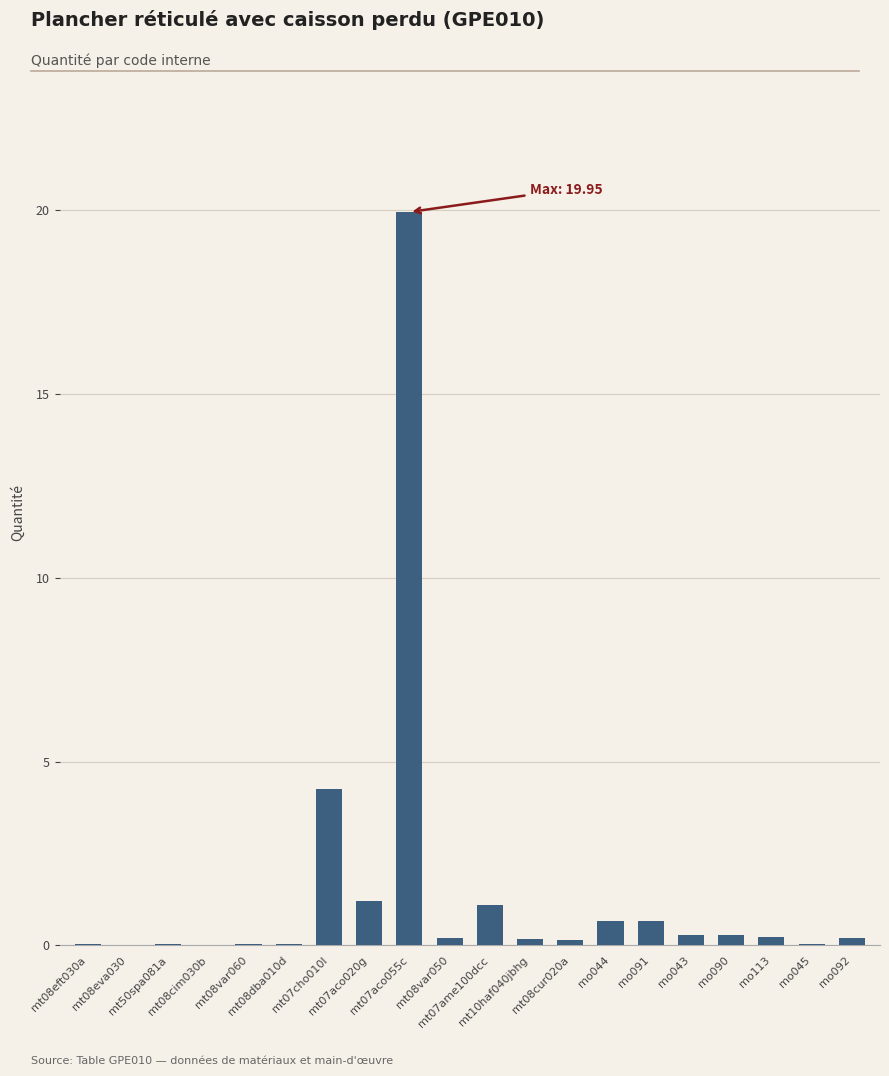

The value at mo044 is 0.7. True or false?

True